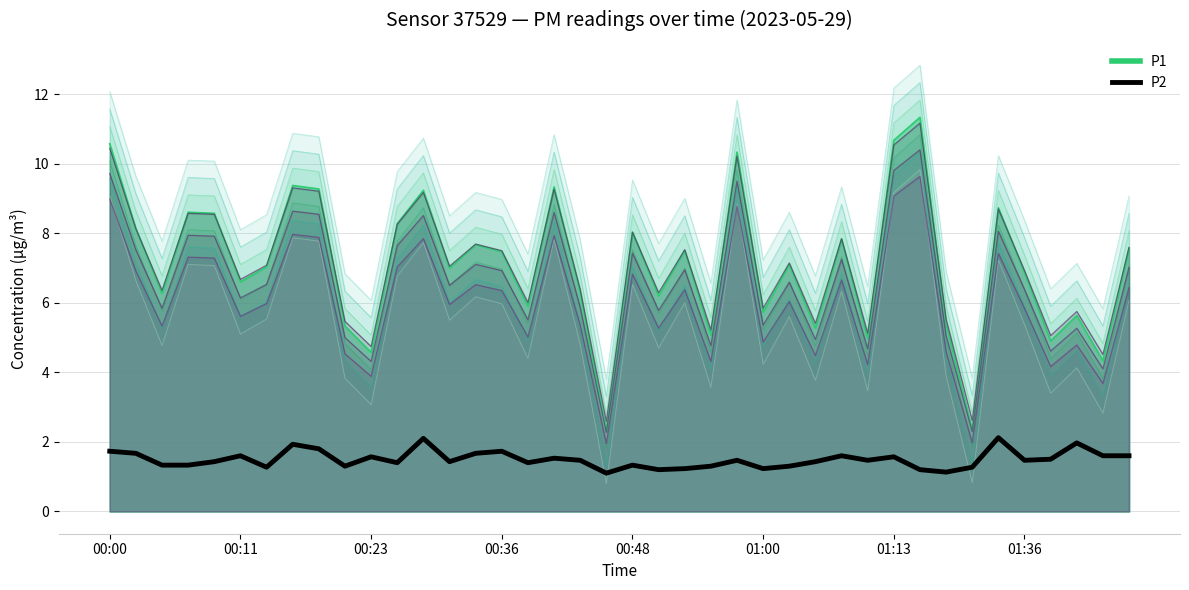

At which category does the chart reach its peak across all series?

34